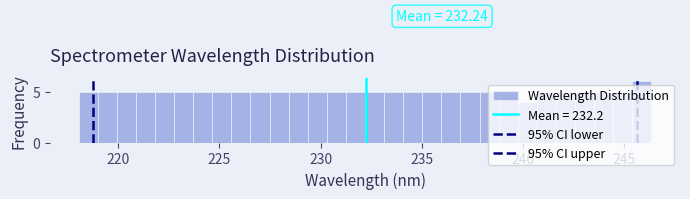

Around what value on the x-axis is the tallest bar? Give the approximate position of its centre, as read against the axis.

246.0